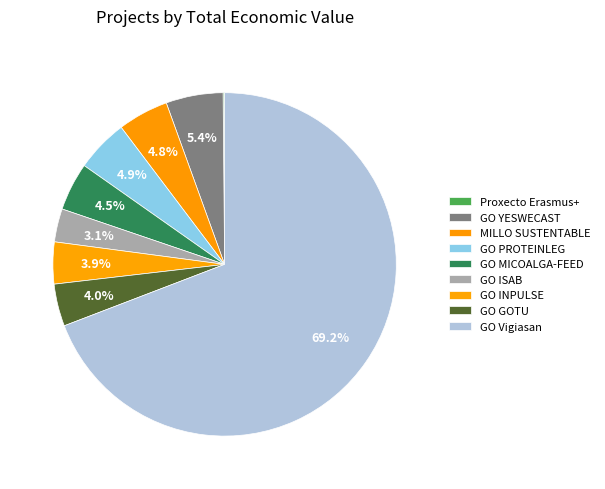

Is there a majority slice in this chart?

Yes